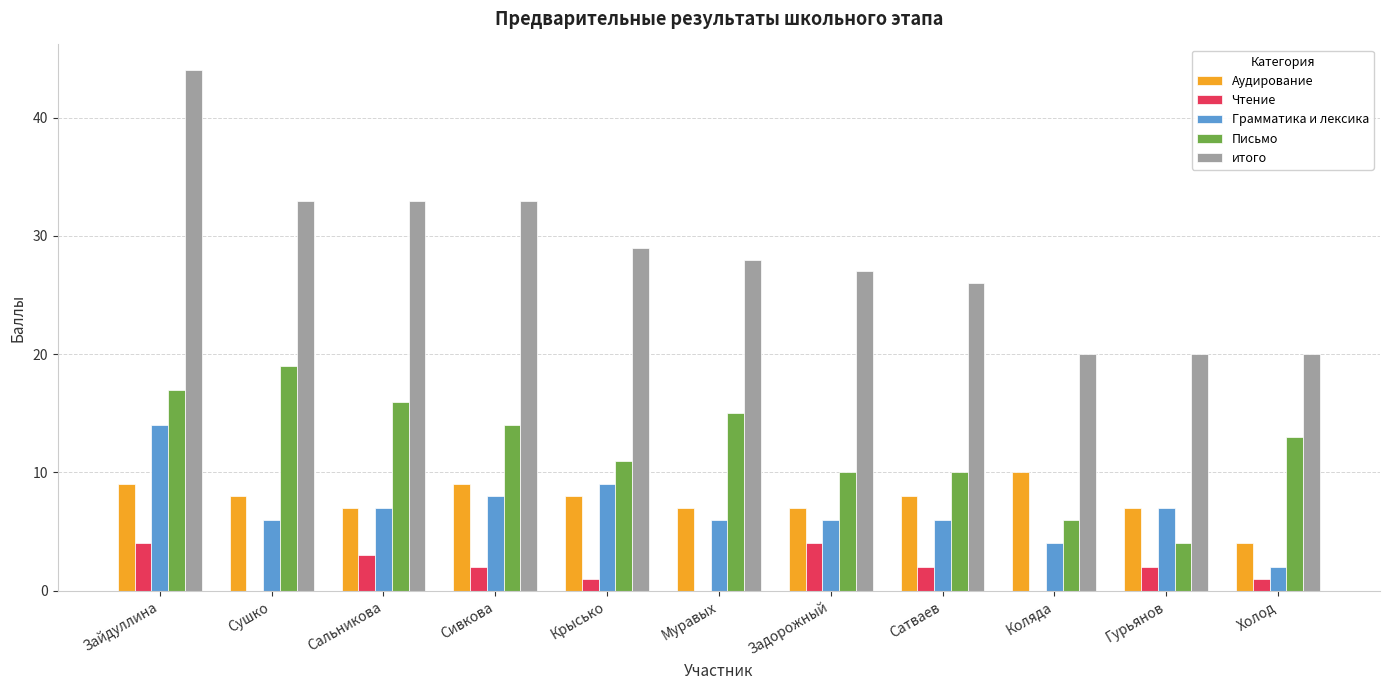

What is the average value of the Аудирование series?

8